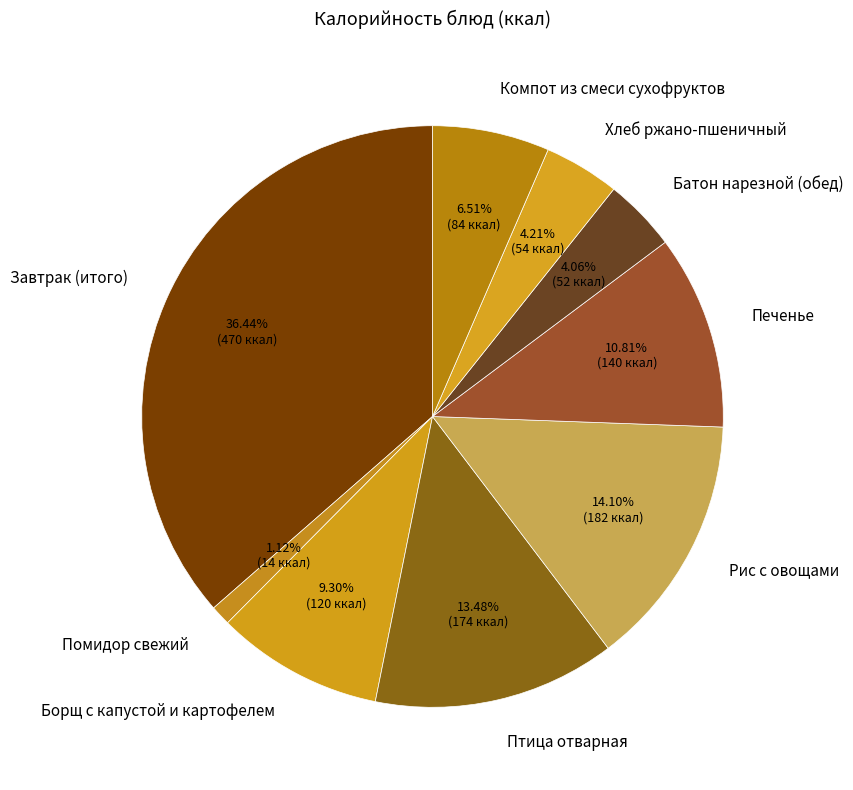

Combined, do Борщ с капустой и картофелем and Рис с овощами account for over 50%?

No